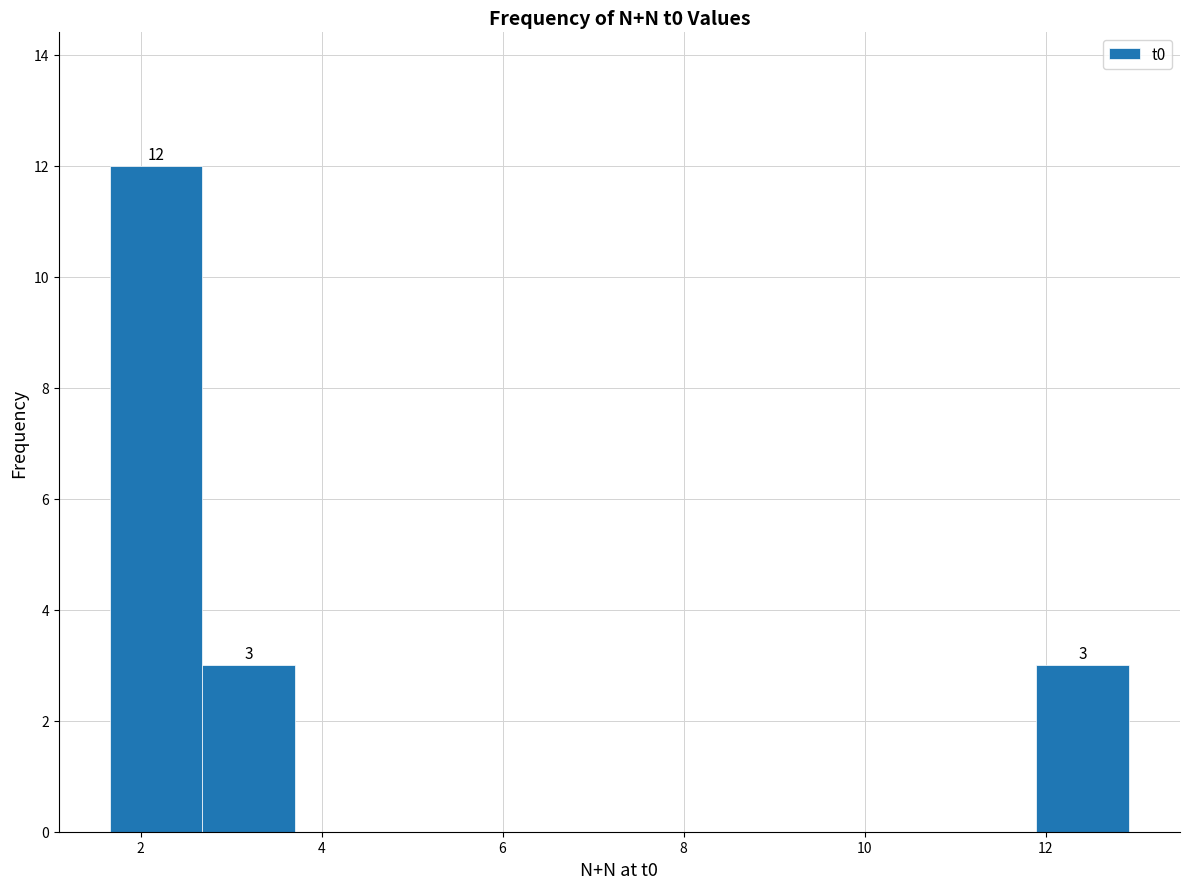

Over which range of the x-axis is the bar tallest?

1.6 to 2.6